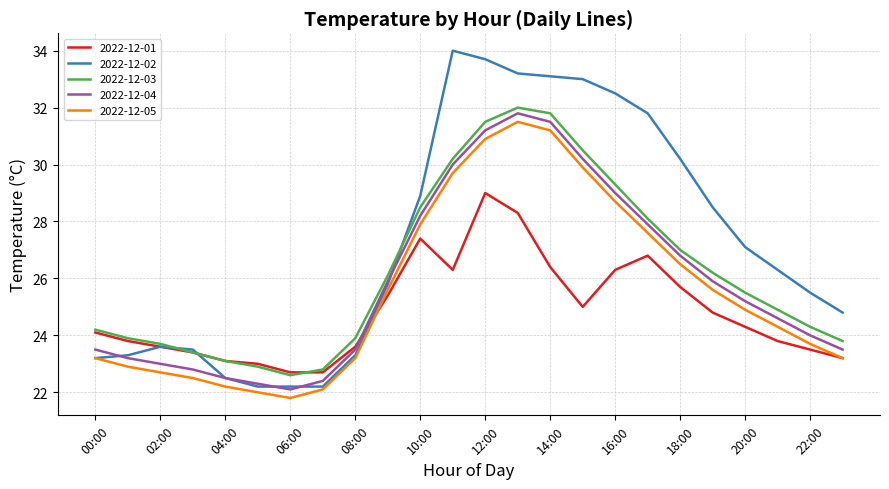

What are all the series names shown in the legend?

2022-12-01, 2022-12-02, 2022-12-03, 2022-12-04, 2022-12-05